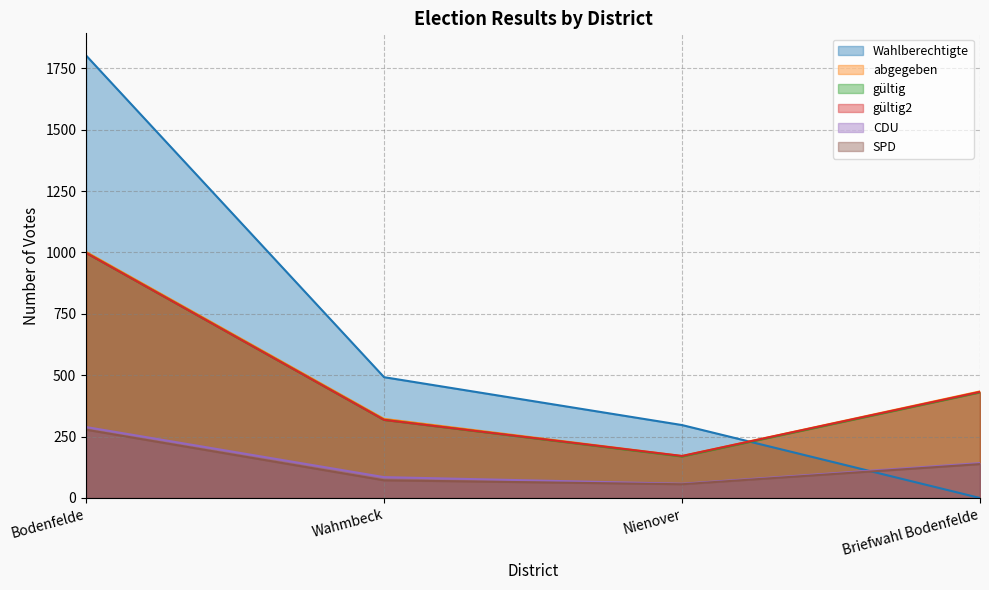

What value does the abgegeben series have at Wahmbeck?

322